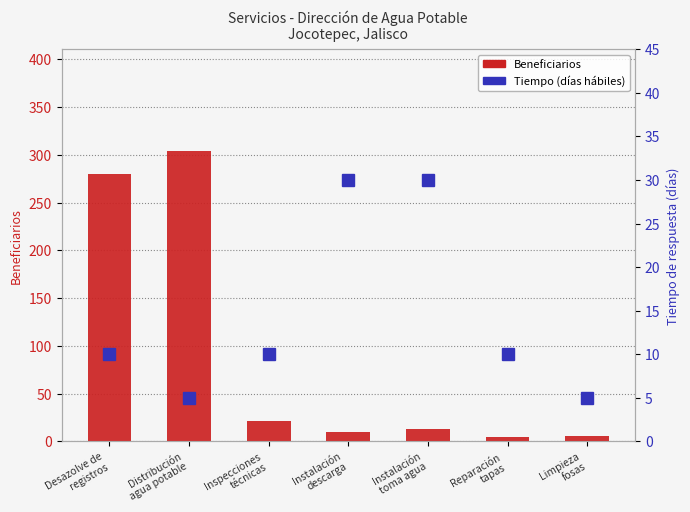

What is the total value across all series at Limpieza
fosas?

11